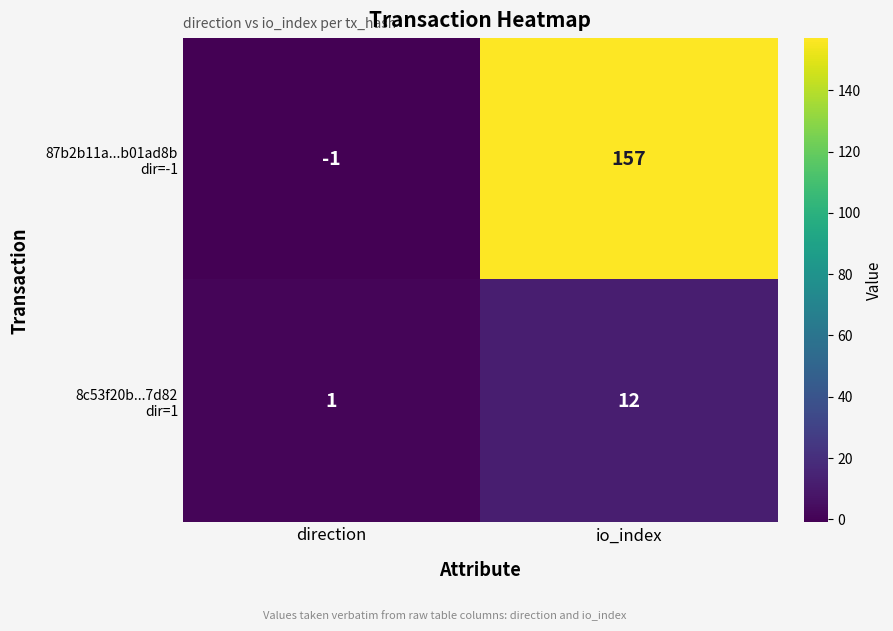

What is the total value across all series at io_index?

169